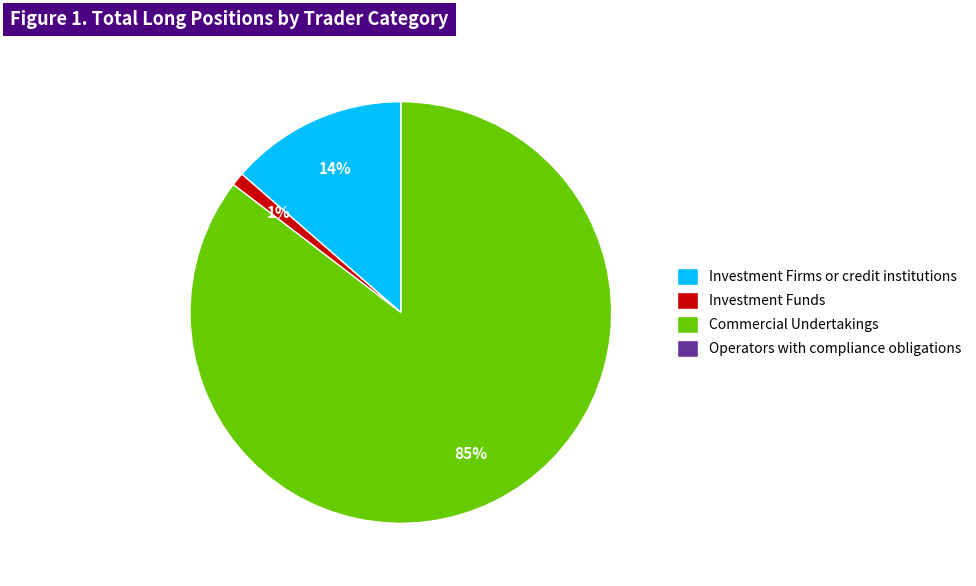

Which has a higher value, Commercial Undertakings or Investment Funds?

Commercial Undertakings